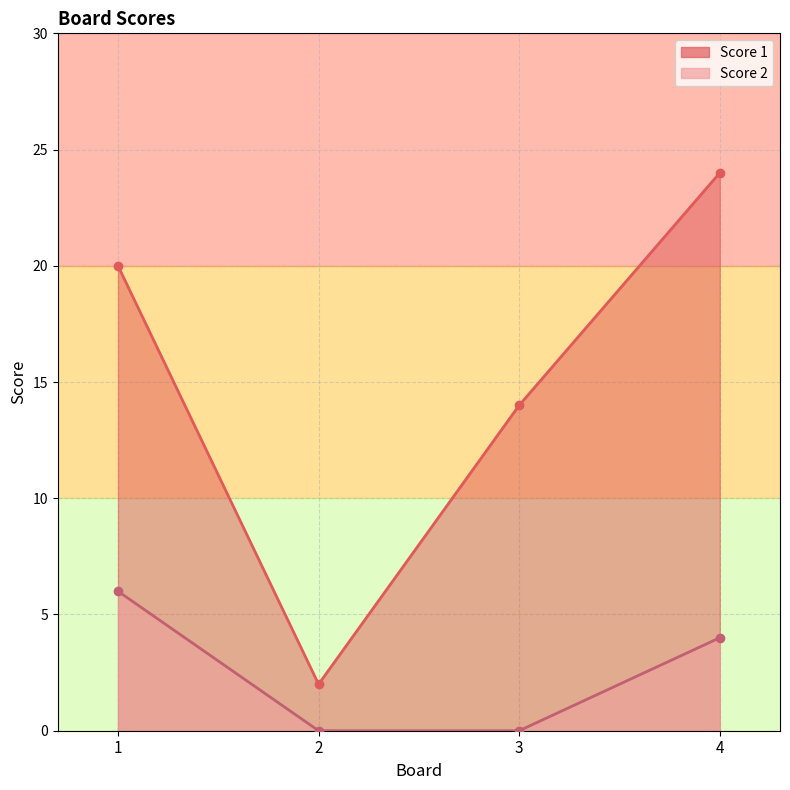

Between 1 and 4, which is larger?

4